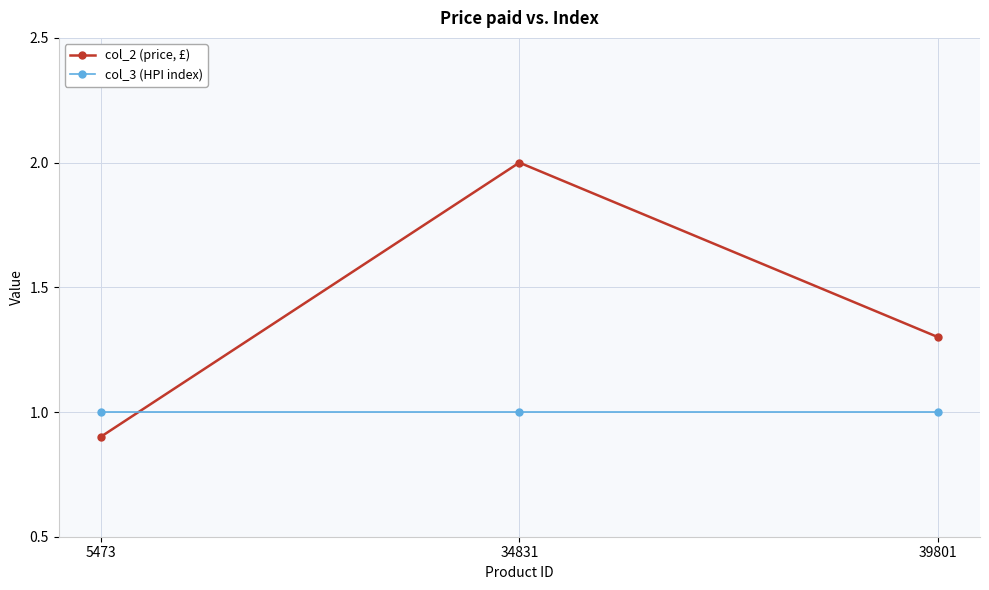

Is the value of col_2 (price, £) at 5473 greater than the value of col_3 (HPI index) at 5473?

No